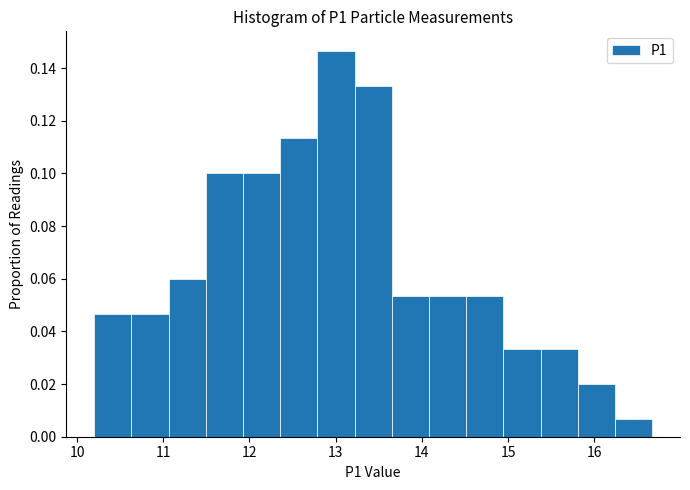

Reading left to right, transcribe this chart: for each bar, give the range it covers on the x-axis and its height. Neither the bar edges nor the heights are printed on the chart, so give them approximately, as read against the axes.

10.2 to 10.6: 0.046
10.6 to 11.1: 0.046
11.1 to 11.5: 0.060
11.5 to 11.9: 0.100
11.9 to 12.4: 0.100
12.4 to 12.8: 0.114
12.8 to 13.2: 0.146
13.2 to 13.7: 0.134
13.7 to 14.1: 0.054
14.1 to 14.5: 0.054
14.5 to 14.9: 0.054
14.9 to 15.4: 0.034
15.4 to 15.8: 0.034
15.8 to 16.2: 0.020
16.2 to 16.7: 0.006